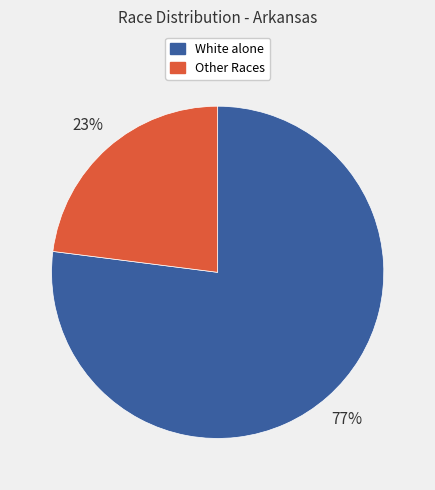

Which has a higher value, White alone or Other Races?

White alone